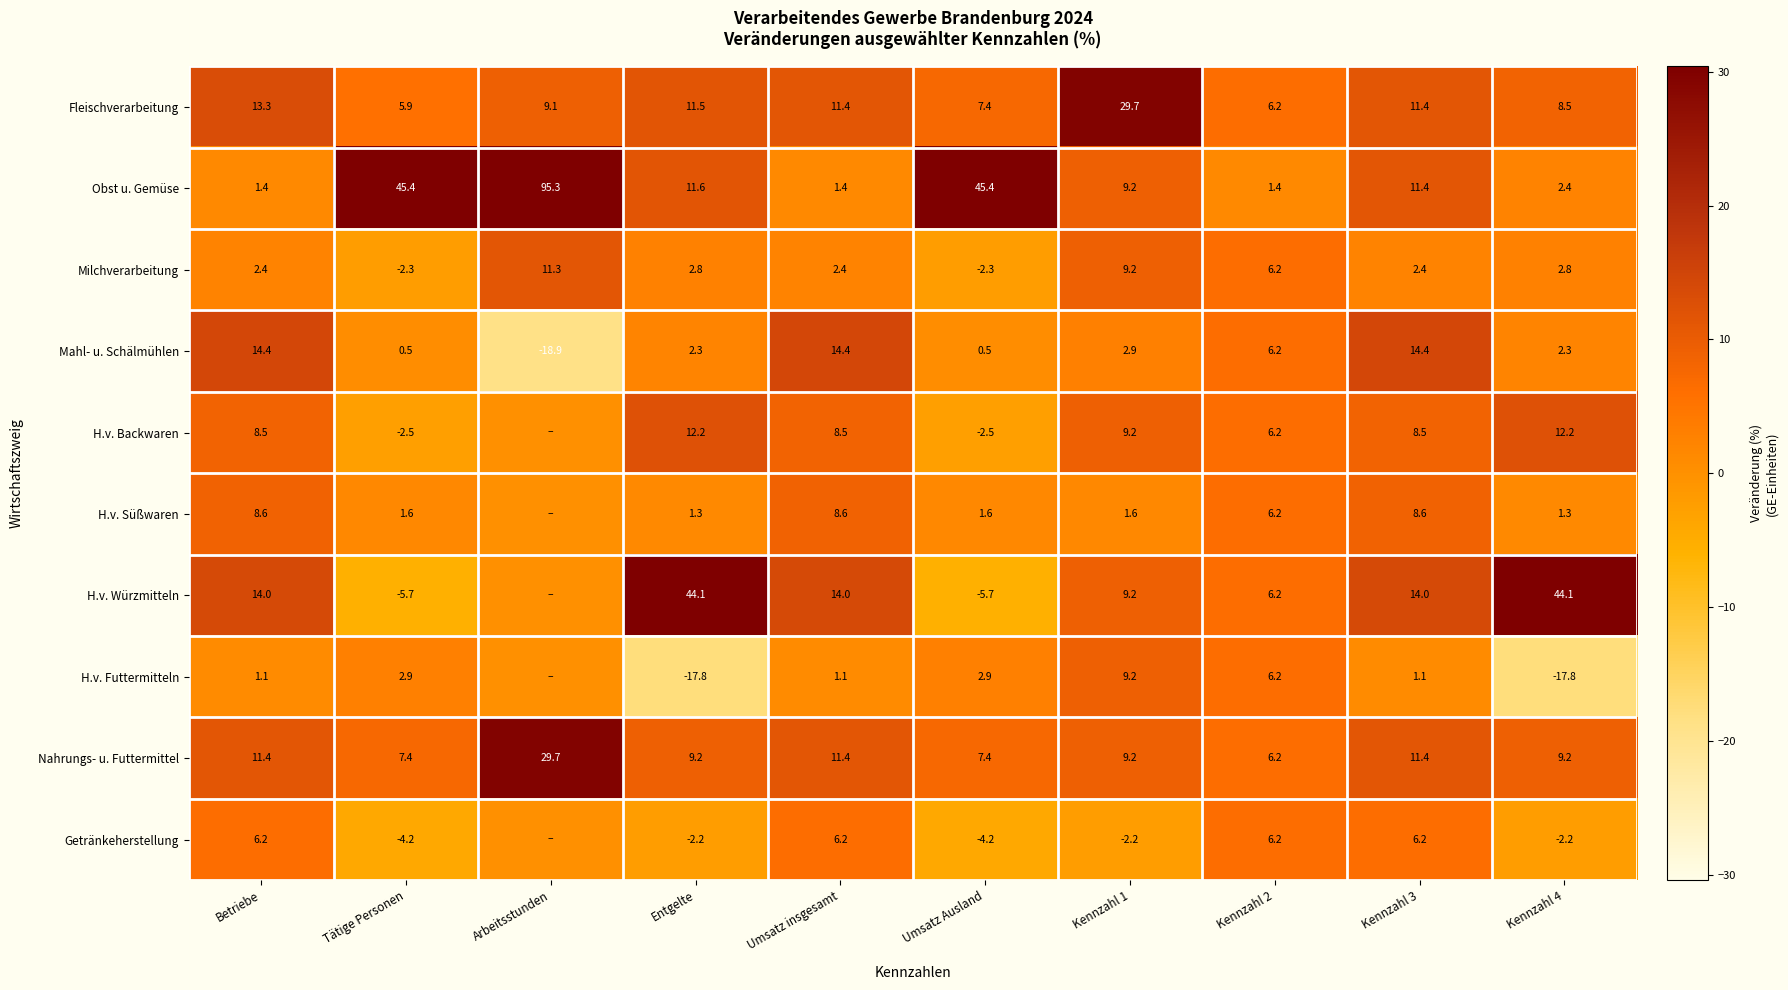

How many values in Mahl- u. Schälmühlen are below zero?

1